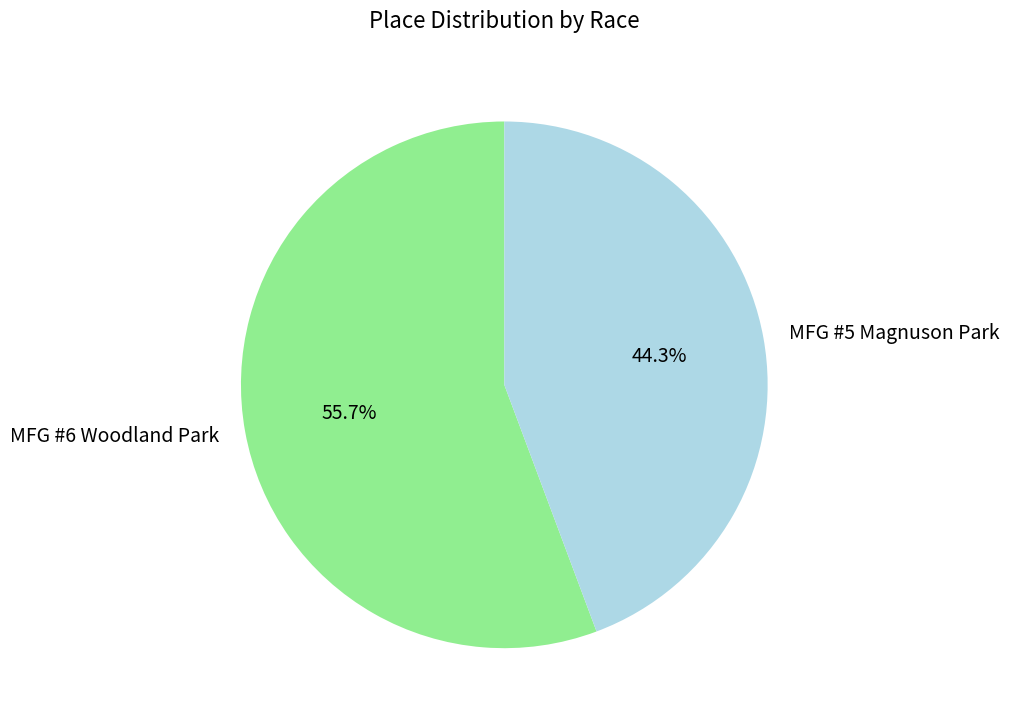

Approximately how many times larger is the value at MFG #5 Magnuson Park compared to MFG #6 Woodland Park?

0.8